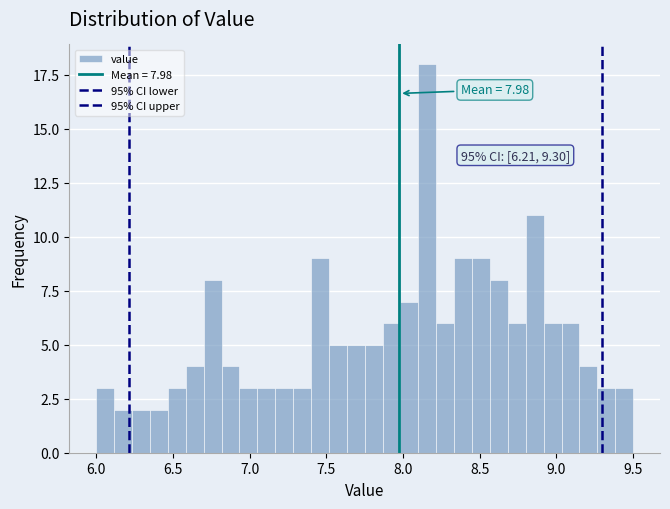

Read against the x-axis, roughly where is the centre of the tallest bar?

8.15